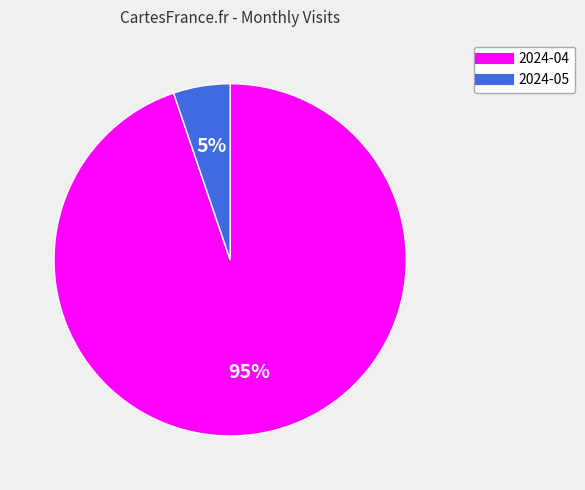

To the nearest percent, what percentage of the pie is 2024-05?

5%